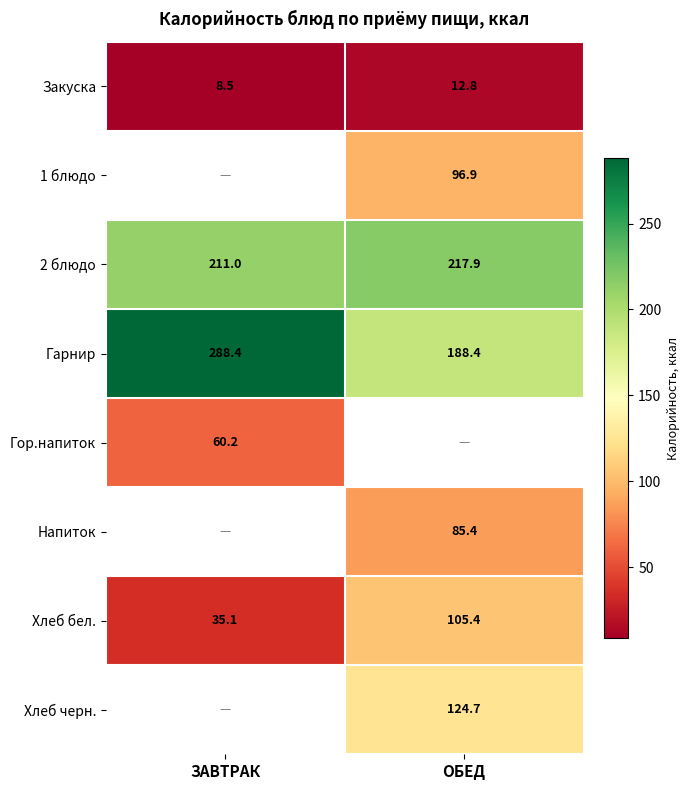

The 2 блюдо series shows 211.0 at ЗАВТРАК. True or false?

True